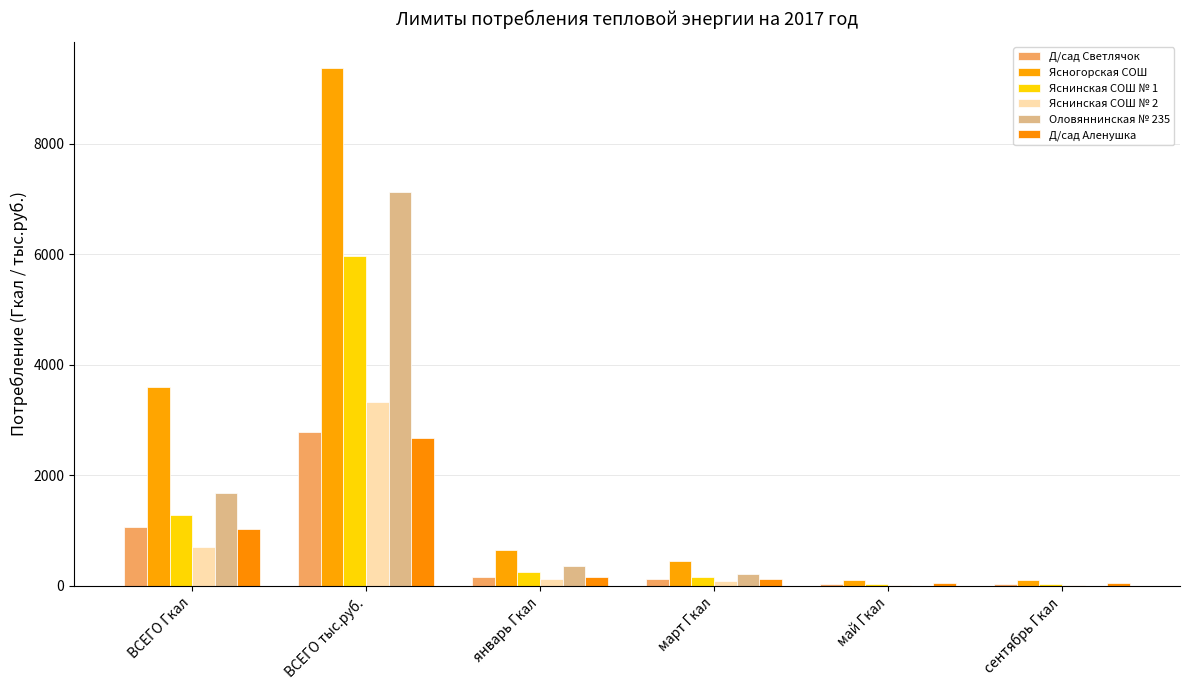

List the labels in order of Яснинская СОШ № 2 value, smallest first.

май Гкал, сентябрь Гкал, март Гкал, январь Гкал, ВСЕГО Гкал, ВСЕГО тыс.руб.